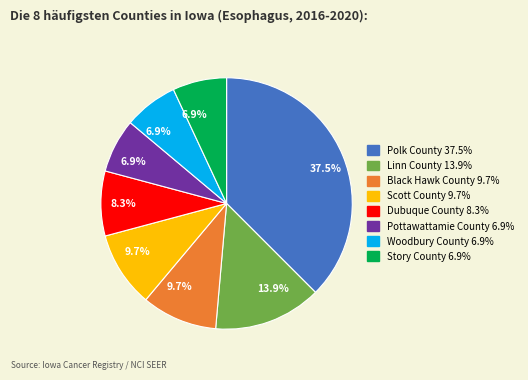

Is there any slice that represents more than half of the pie?

No